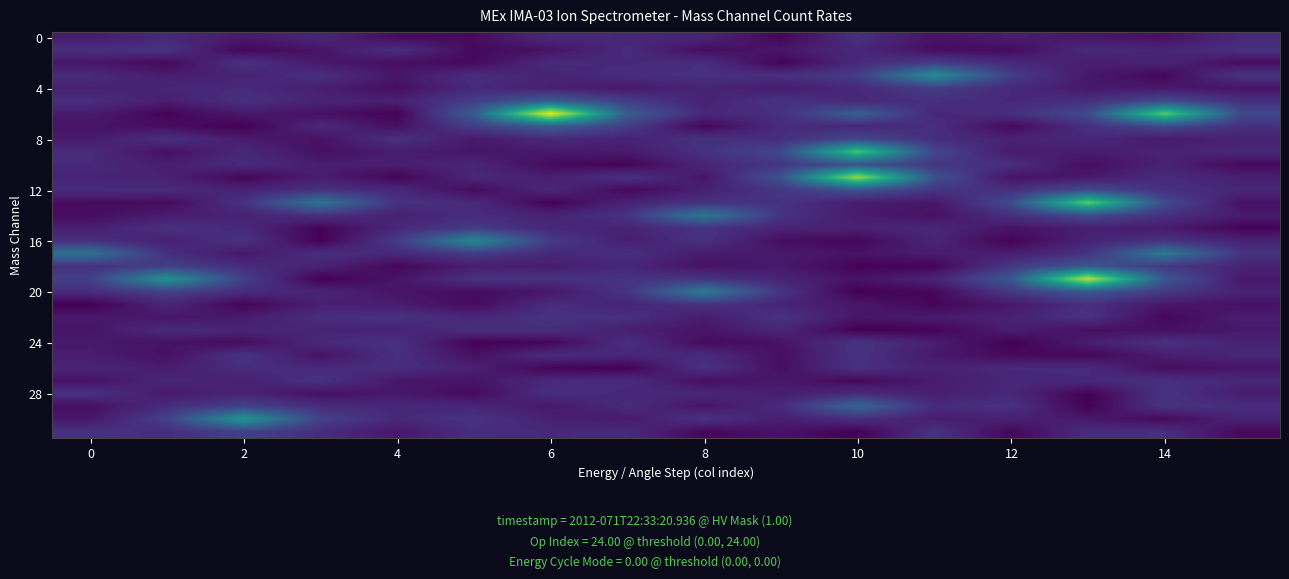

At how many categories does at least one series exceed 0?

16